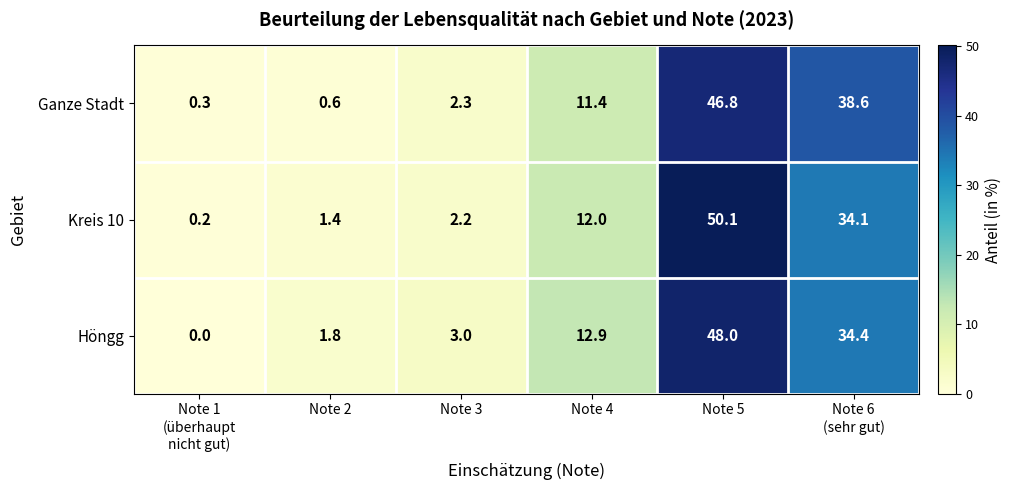

How many values in the Höngg series are below 12?

3